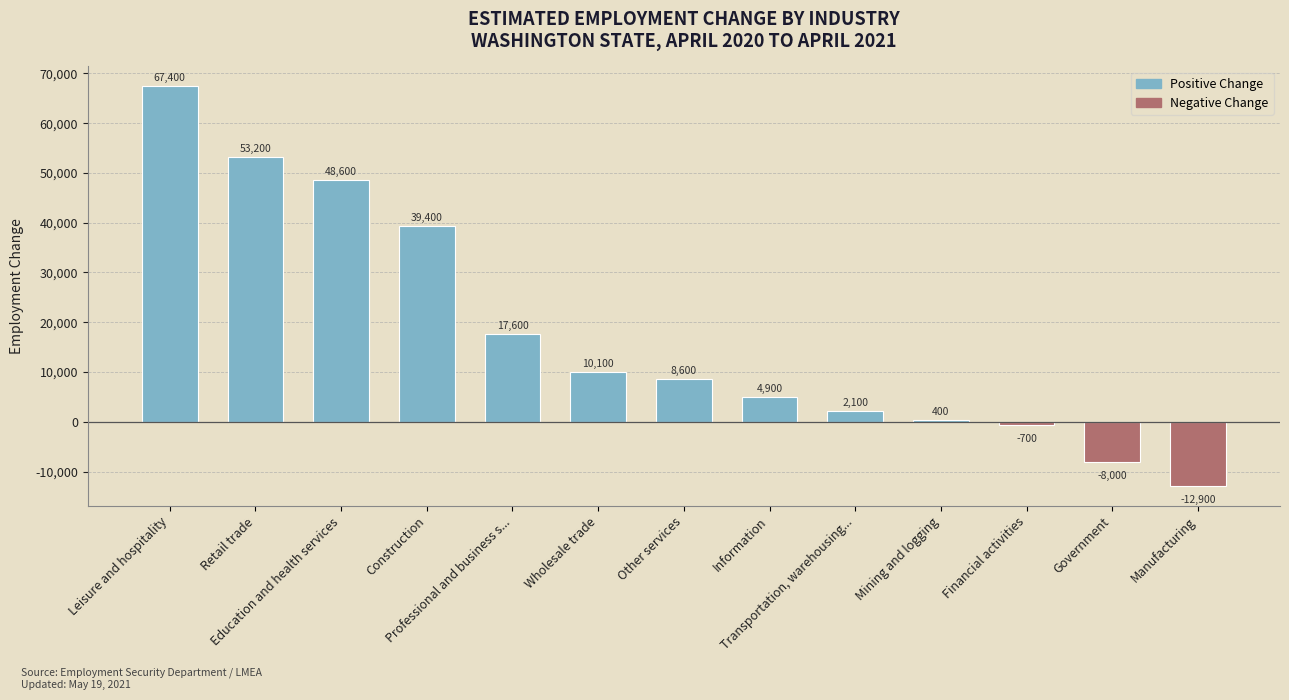

How many negative values are there?

3